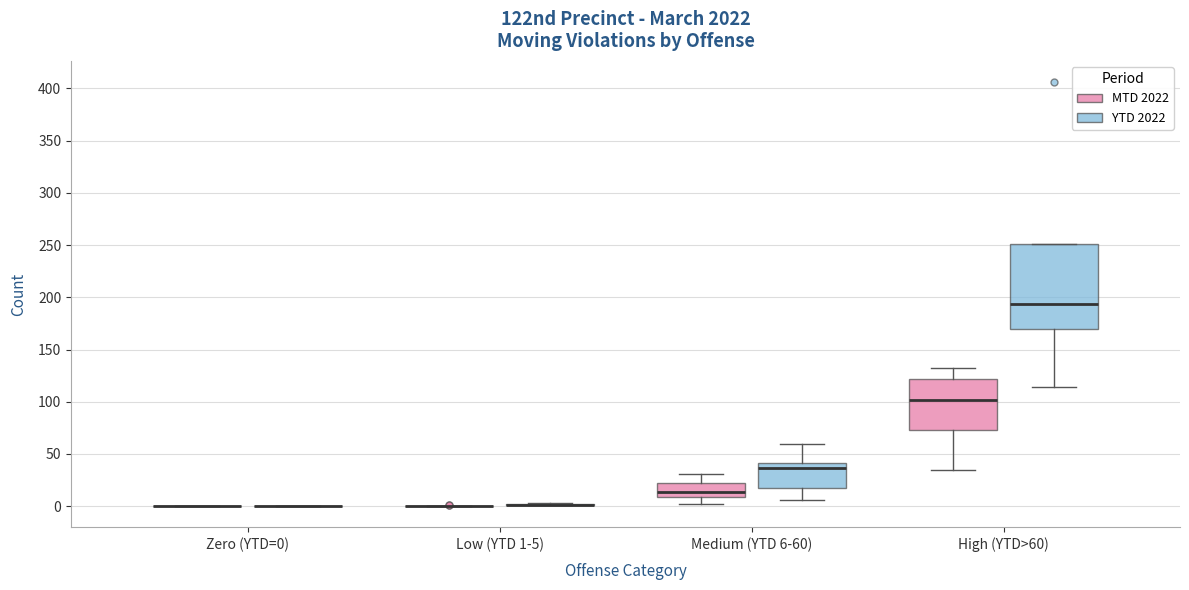

Reading left to right, read every box against the y-axis: the position of its median line, the range the box covers, and the ends of its whiskers. The values are not printed on the chart, so give them approximately, as read against the axis.

Zero (YTD=0) (MTD 2022): box collapsed to a line at 0, whiskers 0 to 0
Zero (YTD=0) (YTD 2022): box collapsed to a line at 0, whiskers 0 to 0
Low (YTD 1-5) (MTD 2022): box collapsed to a line at 0, whiskers 0 to 0
Low (YTD 1-5) (YTD 2022): box collapsed to a line at 0, whiskers 0 to 5
Medium (YTD 6-60) (MTD 2022): median 15, box 10 to 25, whiskers 0 to 30
Medium (YTD 6-60) (YTD 2022): median 35, box 15 to 40, whiskers 5 to 60
High (YTD>60) (MTD 2022): median 100, box 75 to 120, whiskers 35 to 130
High (YTD>60) (YTD 2022): median 195, box 170 to 250, whiskers 115 to 250